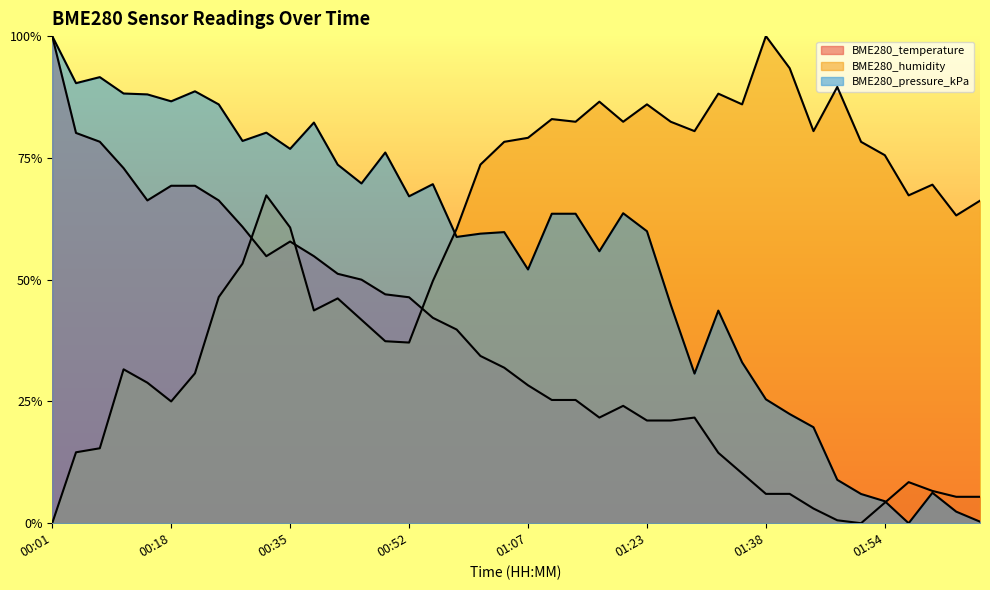

How many times do BME280_humidity and BME280_temperature cross each other?

3